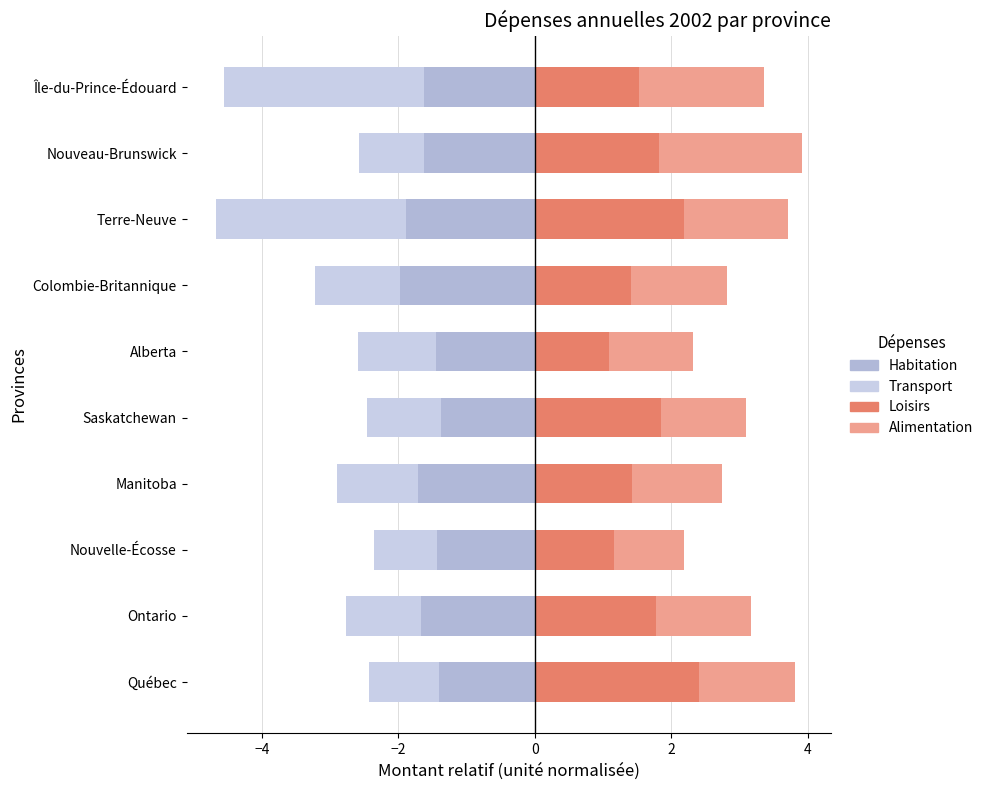

What is the sum of the Habitation values at Saskatchewan and Ontario?

-3.0